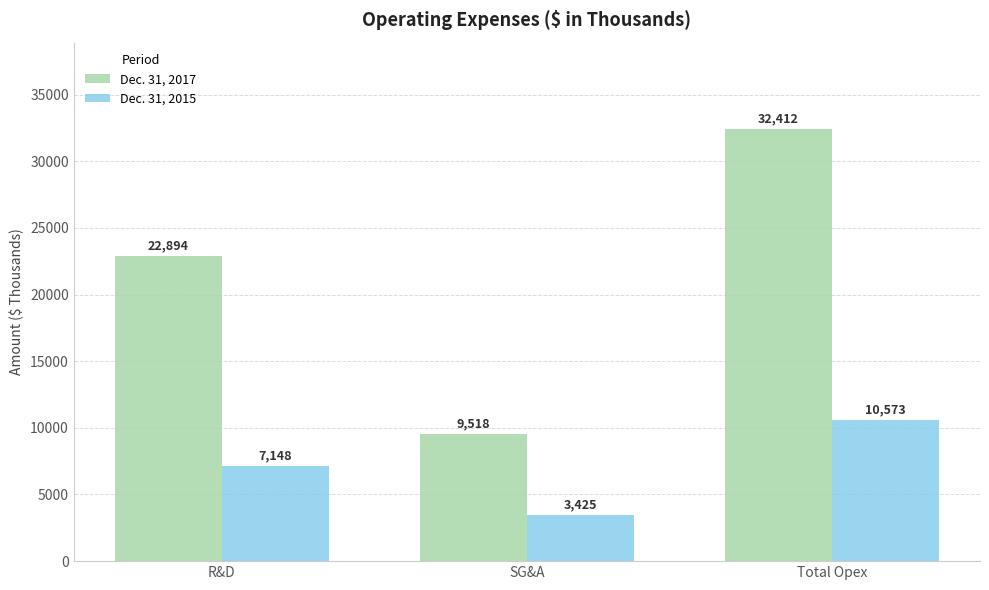

What is the value of the Dec. 31, 2017 bar at the 1st from the left?

22894